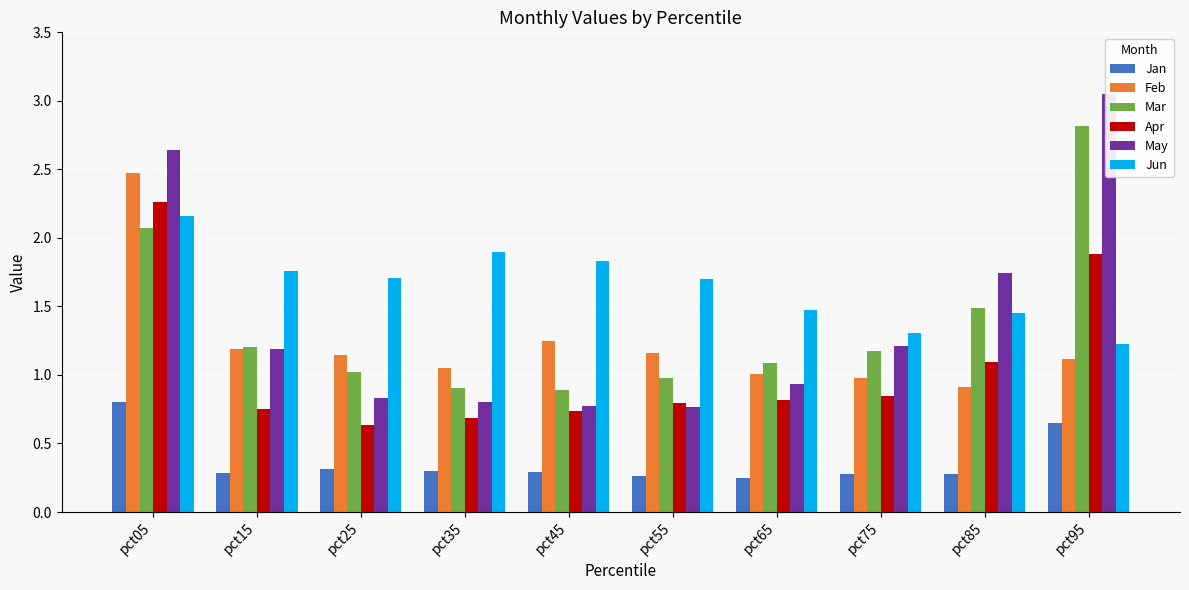

What is the value of the Feb bar at the 10th from the left?

1.1